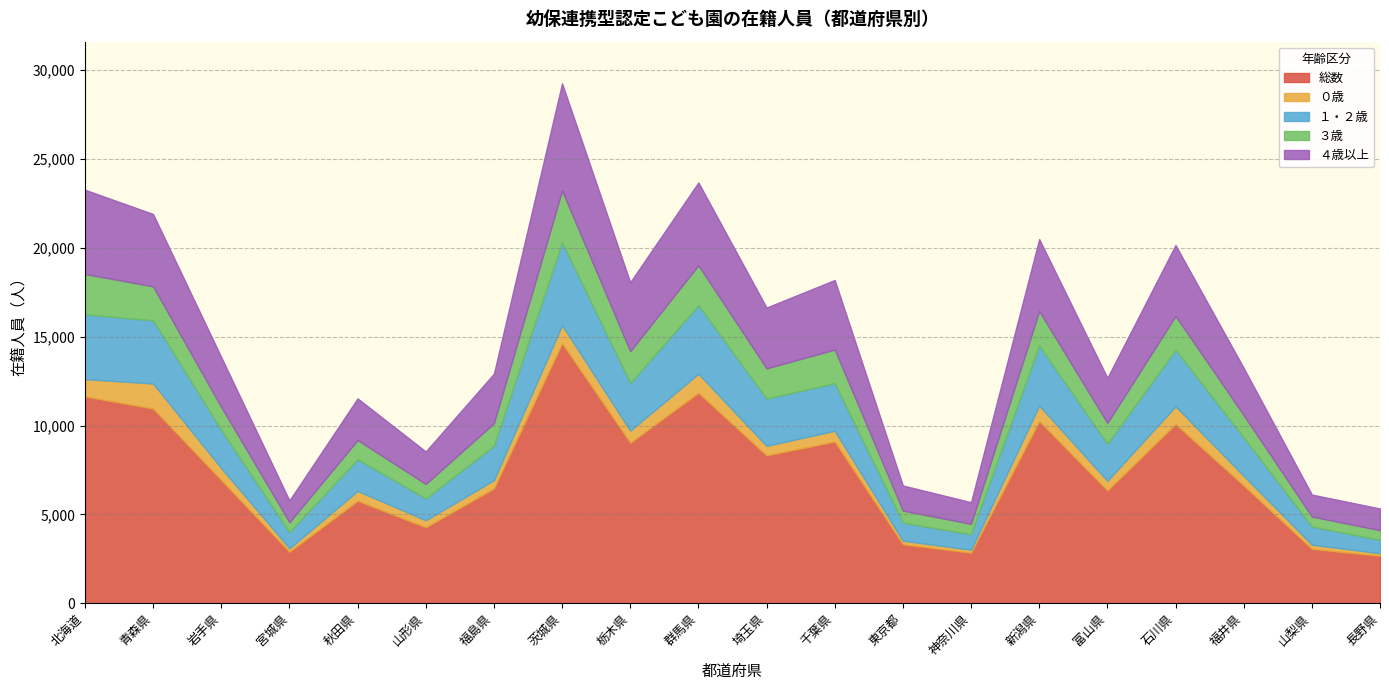

What is the difference between the highest and lowest values at 宮城県?

2696